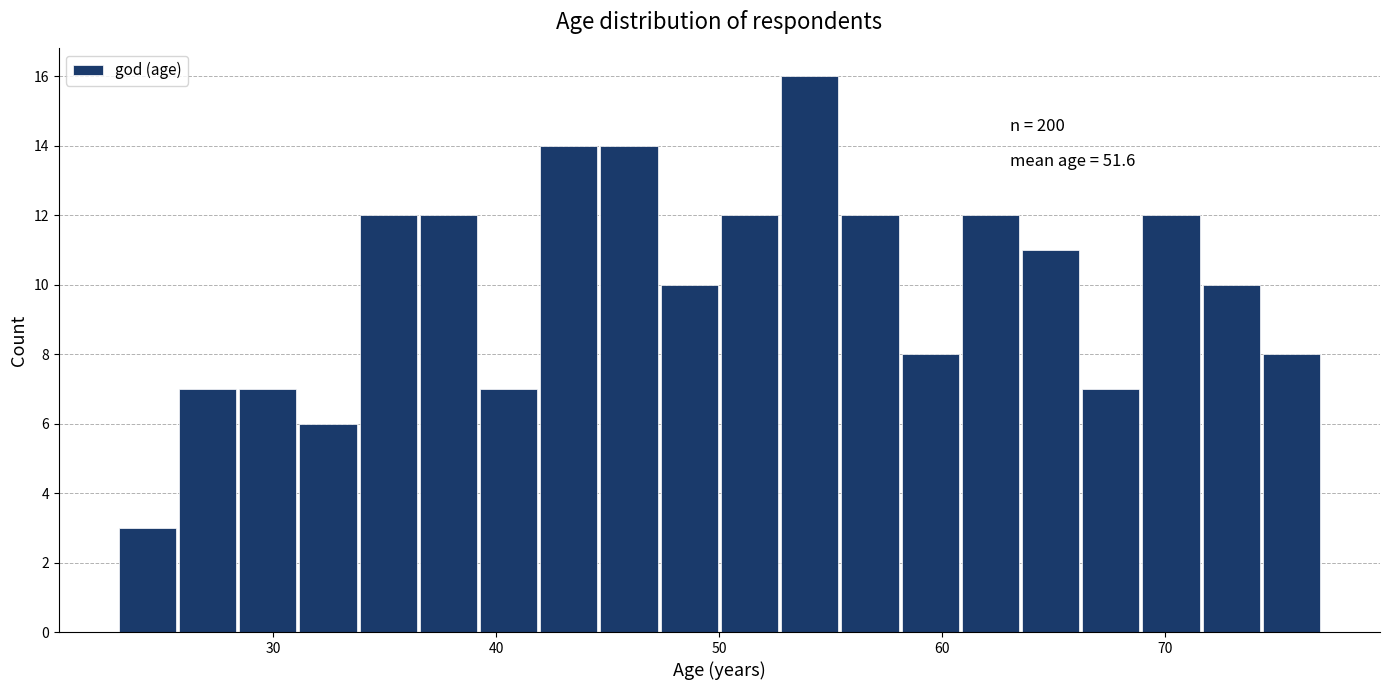

Read against the x-axis, roughly where is the centre of the tallest bar?

54